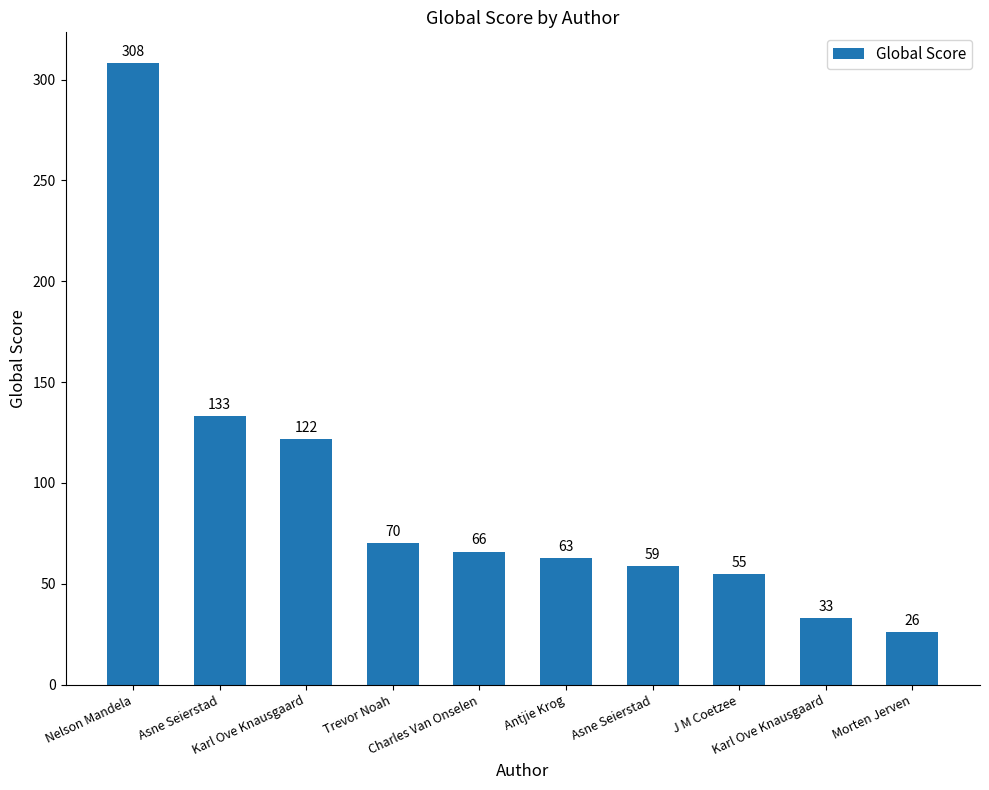

At which label is the value closest to 167?

Asne Seierstad